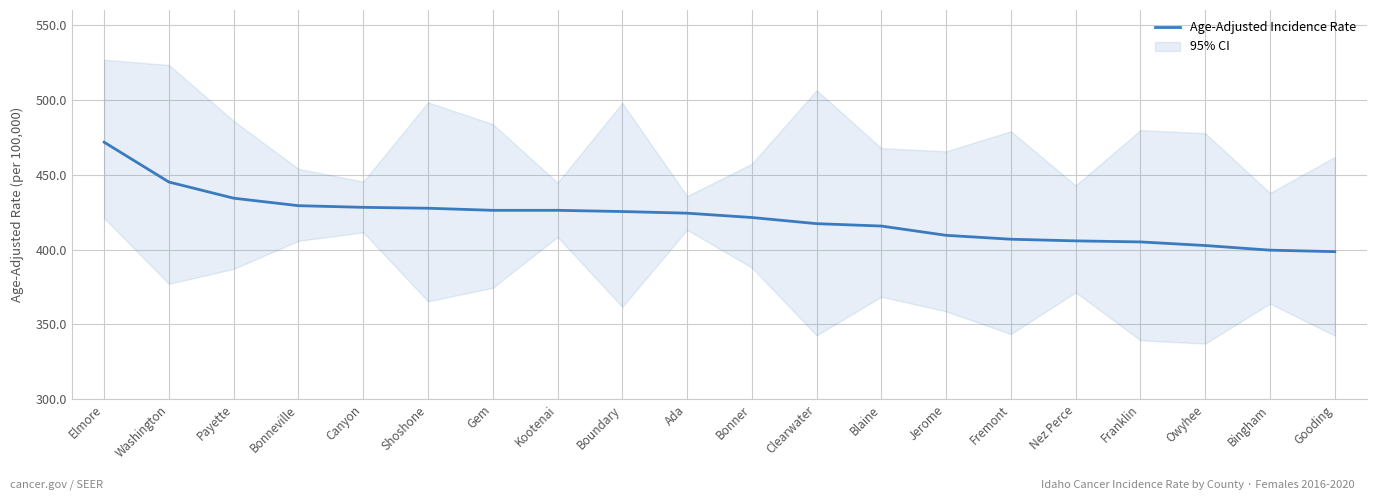

At which category does the chart reach its minimum across all series?

Gooding